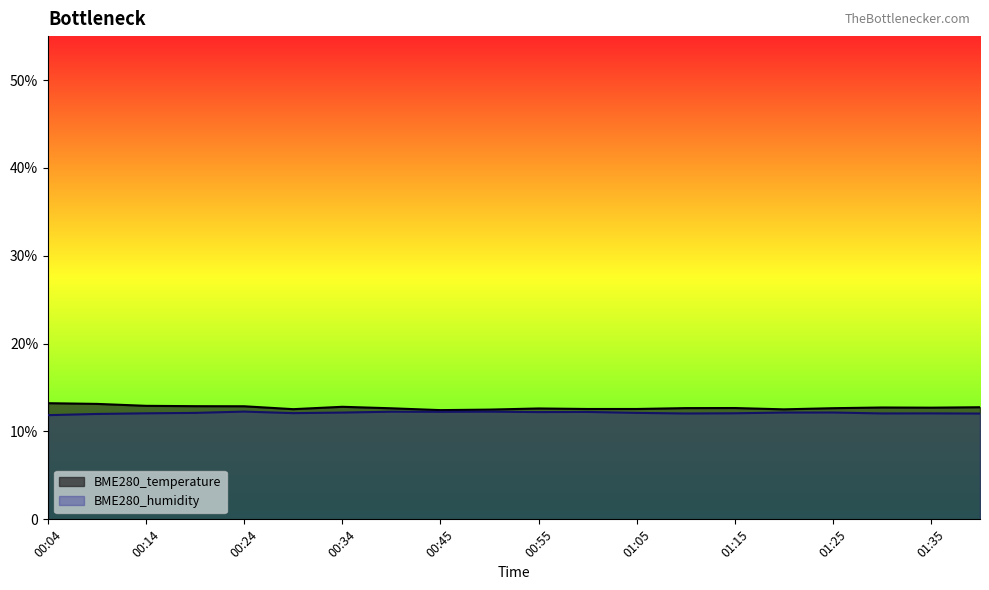

How many lines are shown in the chart?

2